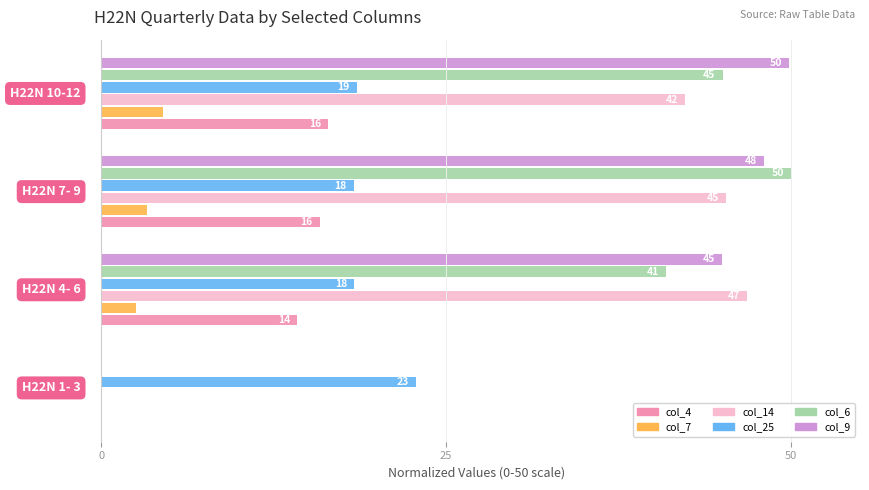

Which series has the largest total across all categories?

col_9